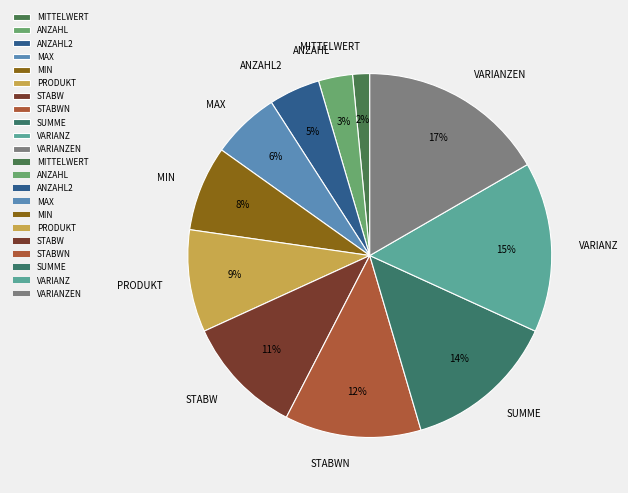

Do VARIANZ and SUMME together represent more than half of the pie?

No